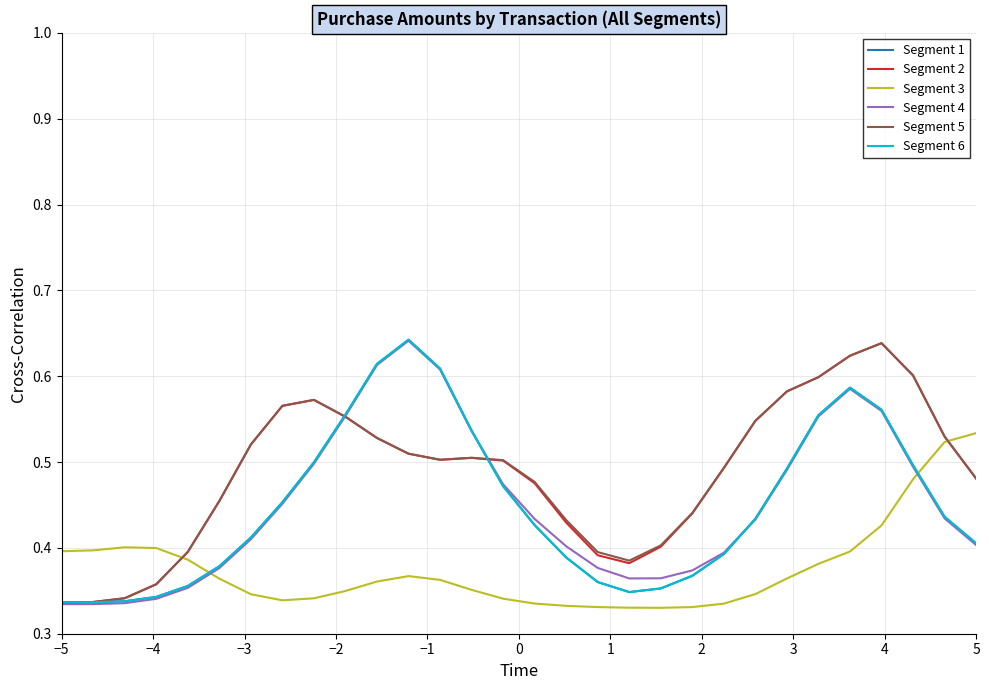

True or false: Segment 3 and Segment 1 cross at least once.

True